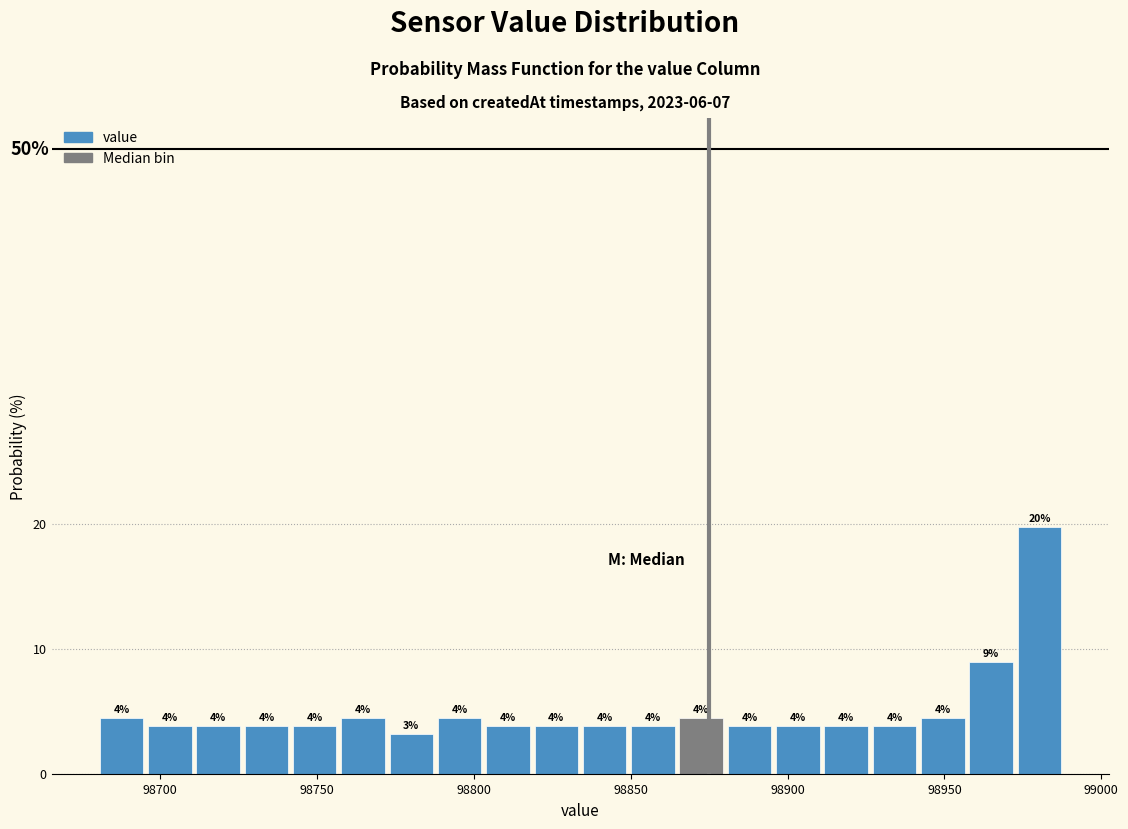

Read against the x-axis, roughly where is the centre of the tallest bar?

98980